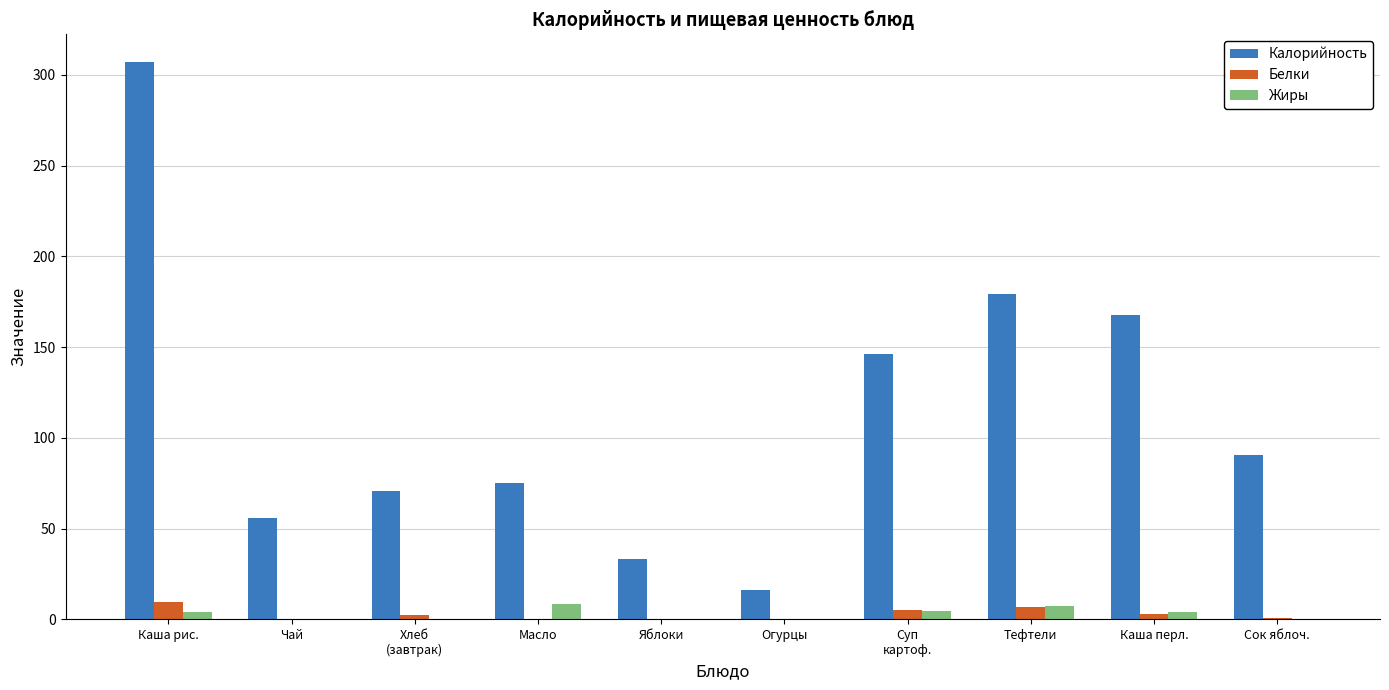

How many groups of bars are there?

10